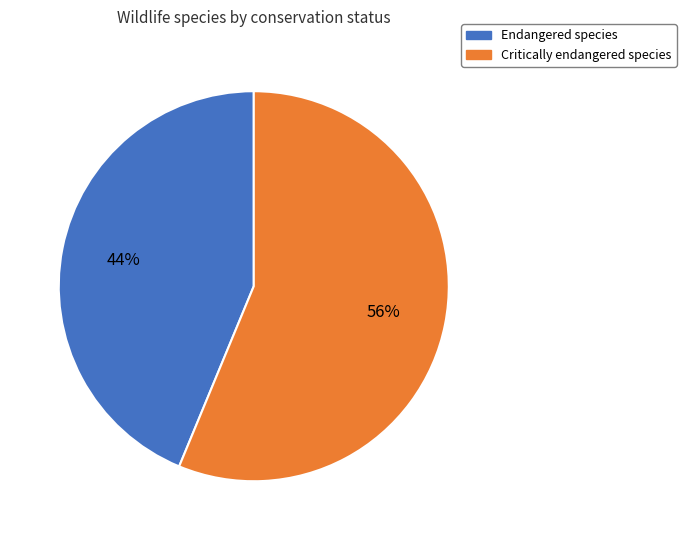

To the nearest percent, what percentage of the pie is Critically endangered species?

56%